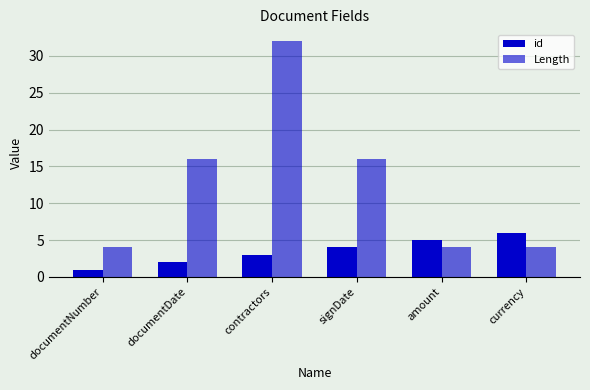

The id series shows 2 at contractors. True or false?

False